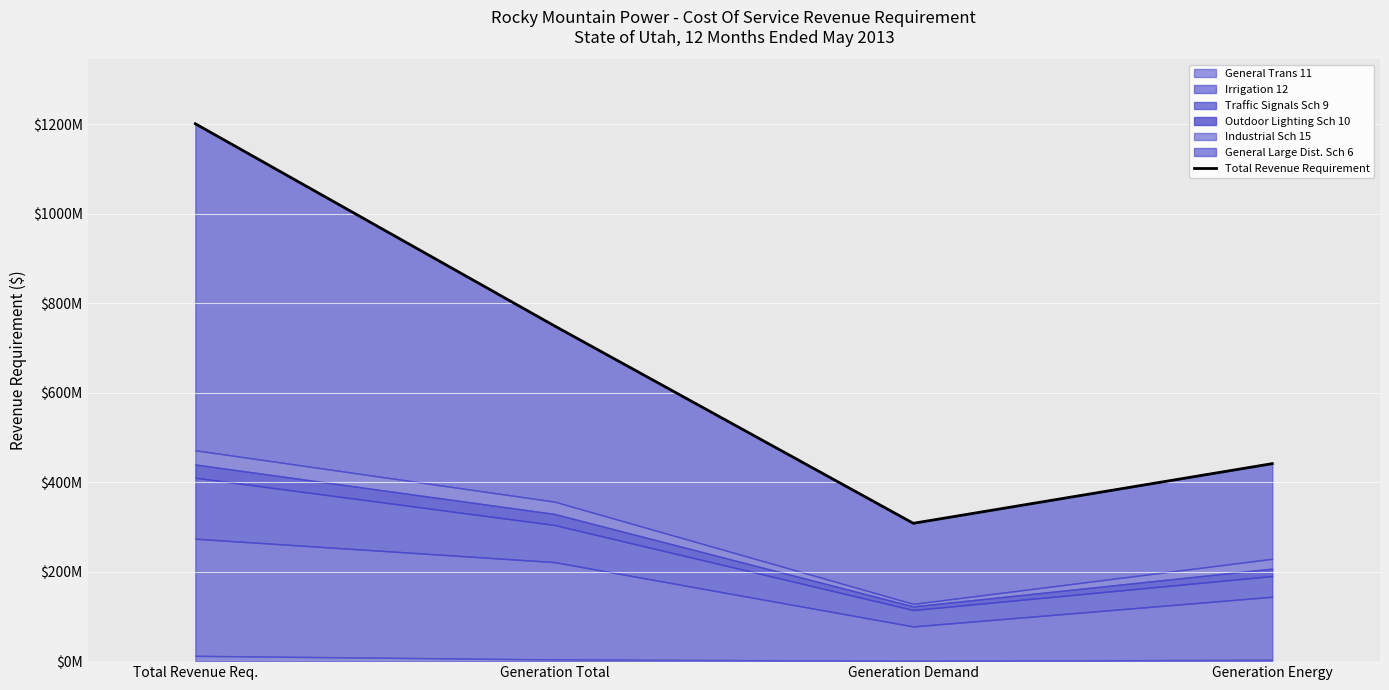

What is the maximum value shown in the chart?

1201252199.3